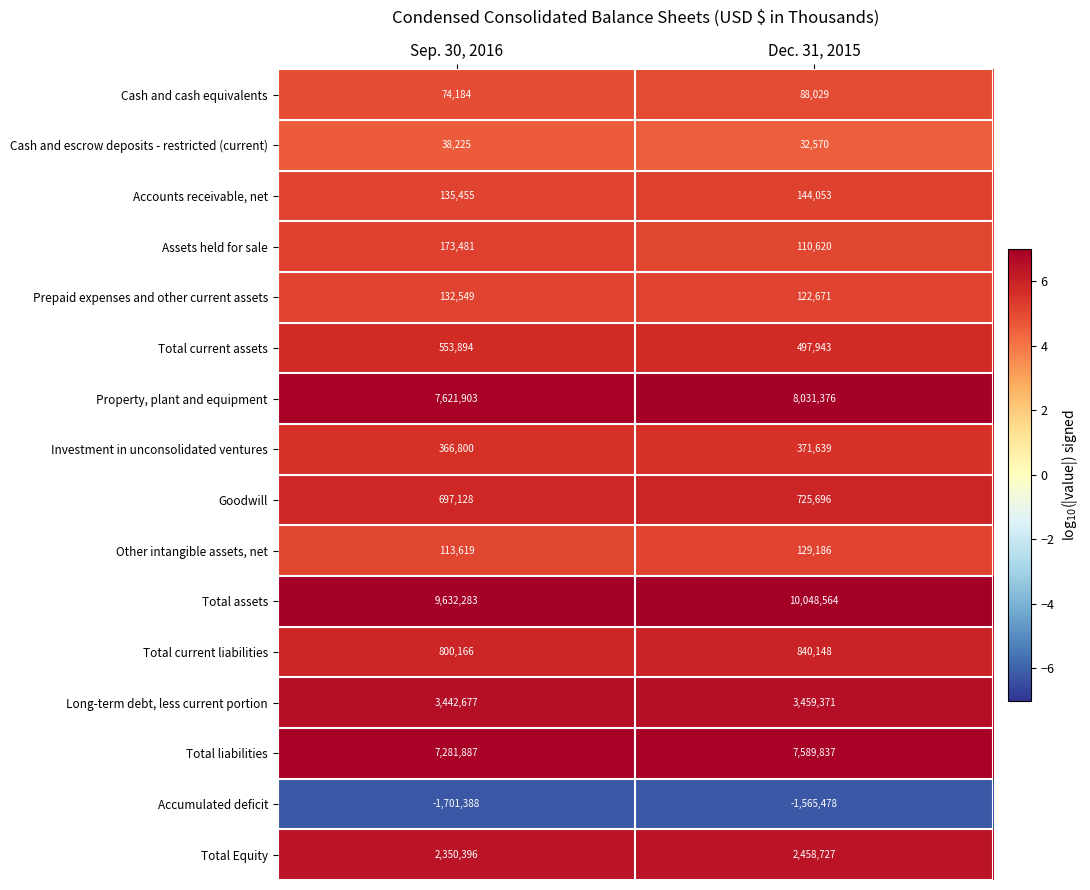

What is the total value across all series at Dec. 31, 2015?

33084952